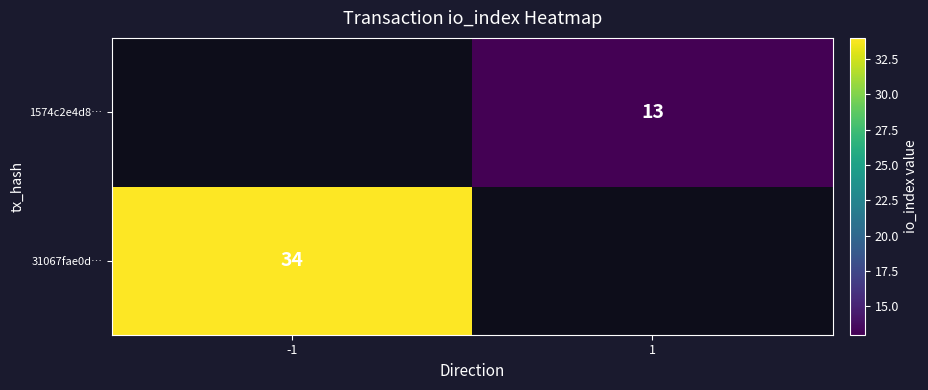

Which label corresponds to the largest value in the chart?

-1